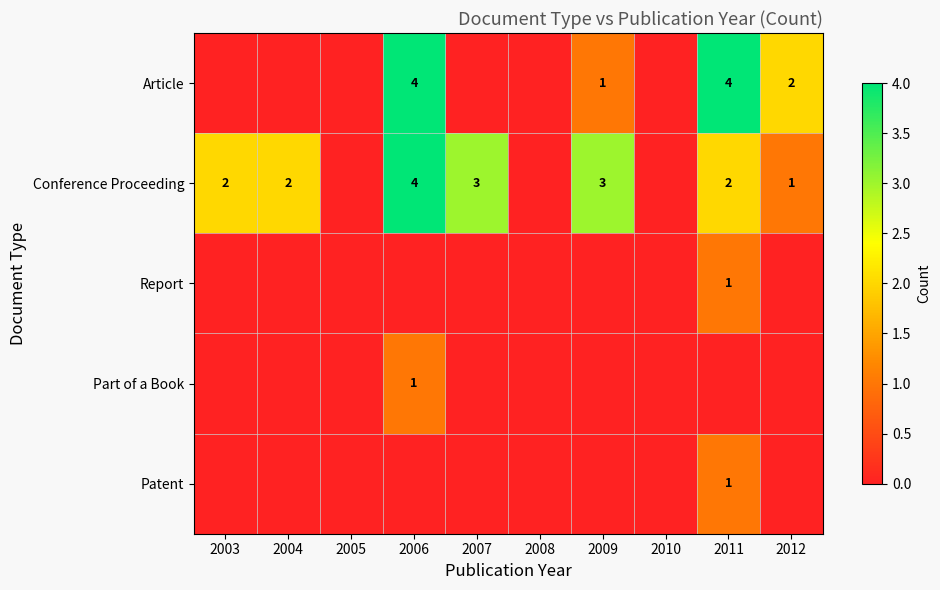

The Conference Proceeding series shows 3 at 2009. True or false?

True